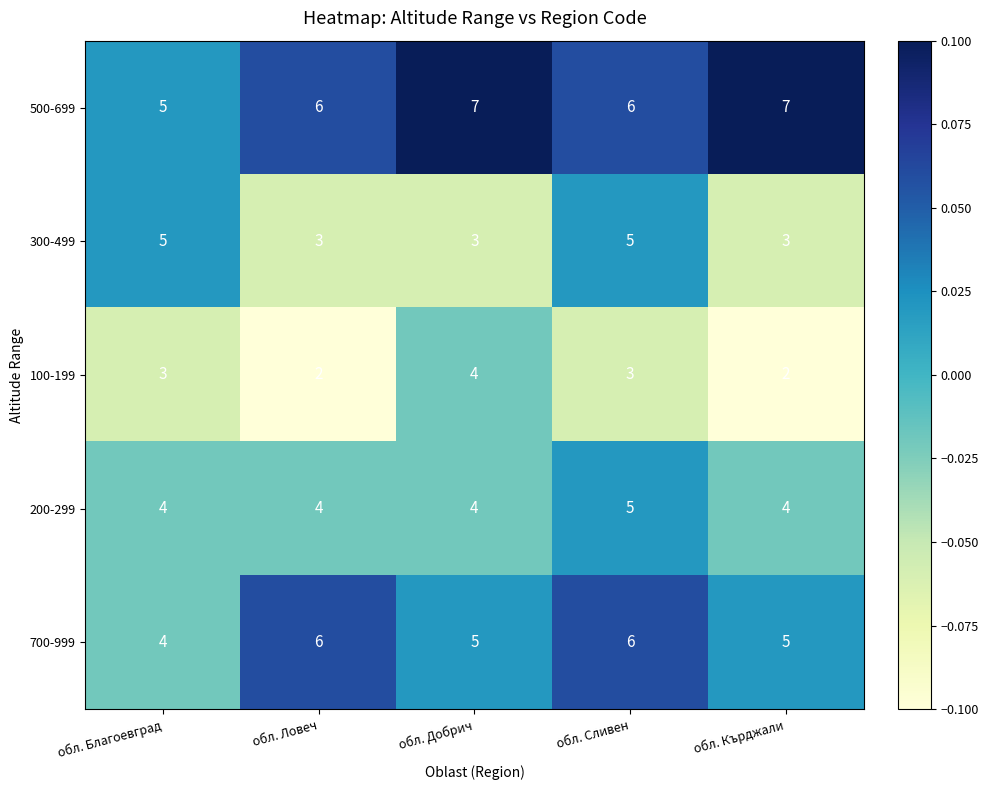

How many 700-999 values are between 5 and 6?

4